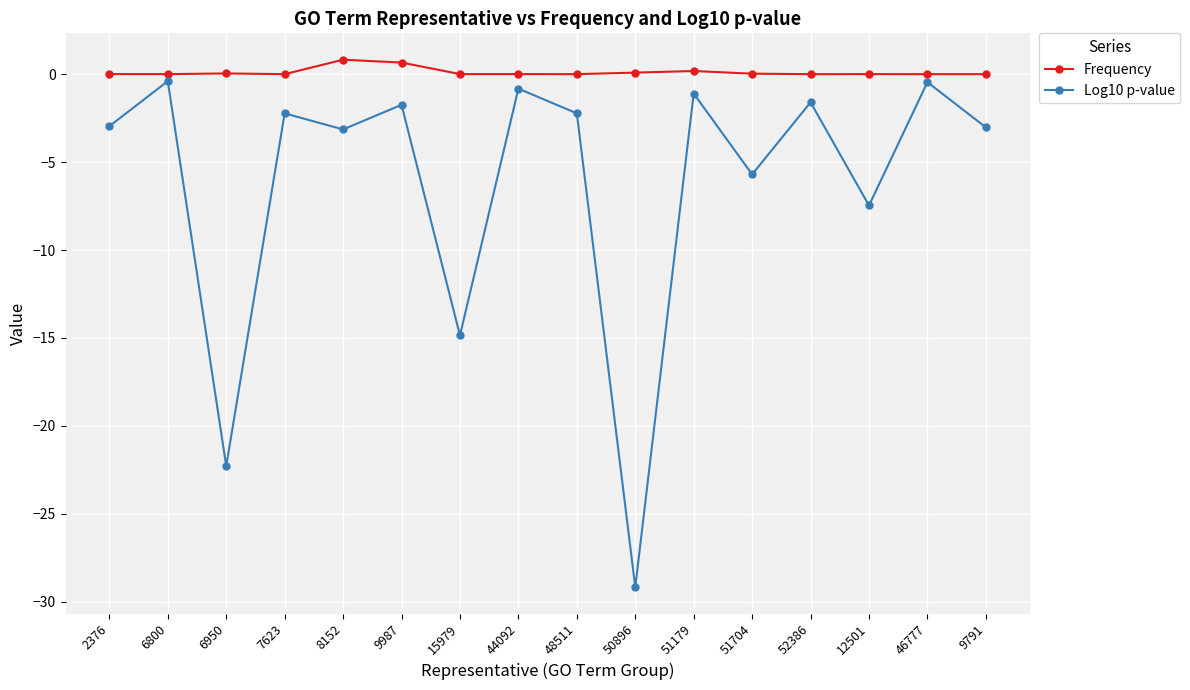

Which series has the widest spread of values?

Log10 p-value